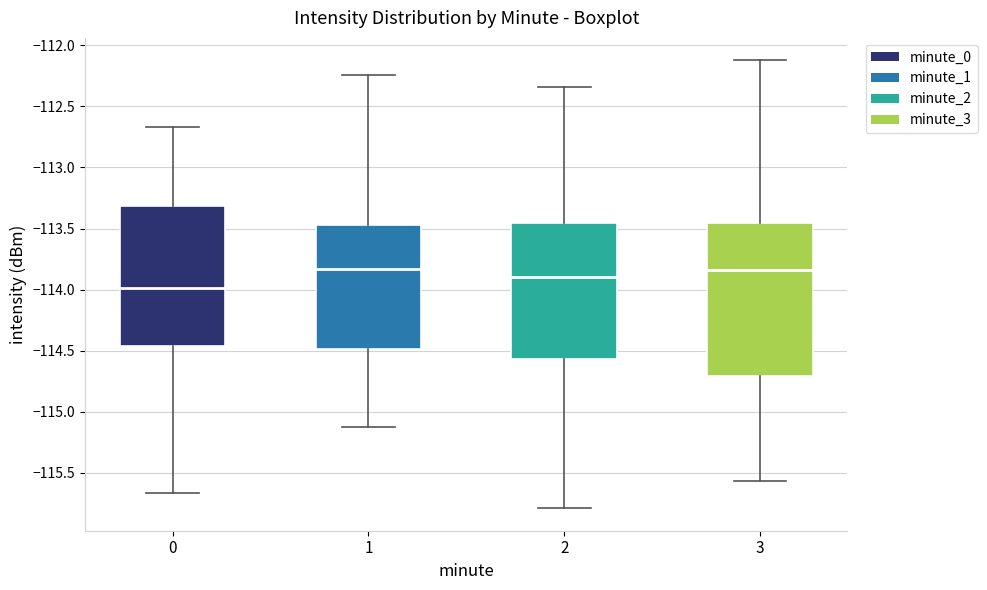

Where is the lower edge of the box at x = 1 on the y-axis? The values are not printed on the chart, so give them approximately, as read against the axis.

-114.50